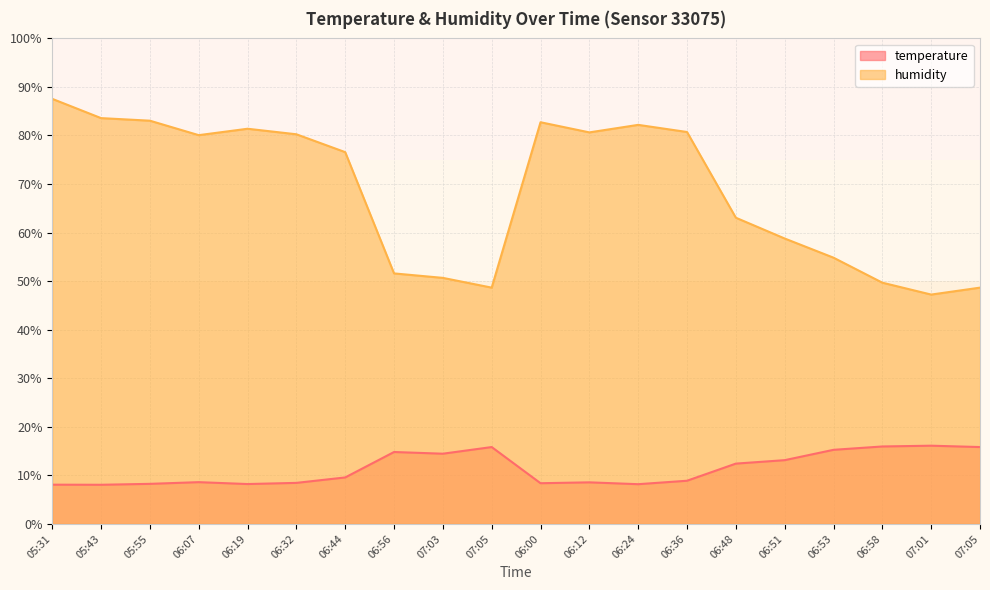

True or false: humidity has a value of 22.8 at 05:31.

False